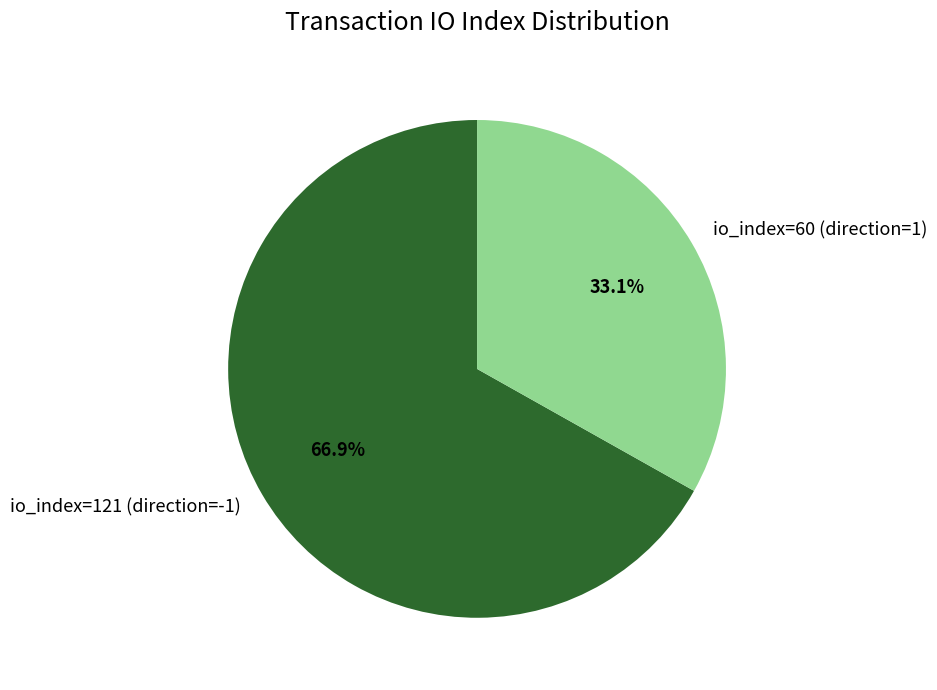

To the nearest percent, what is the difference between the largest and smallest slice percentages?

34%